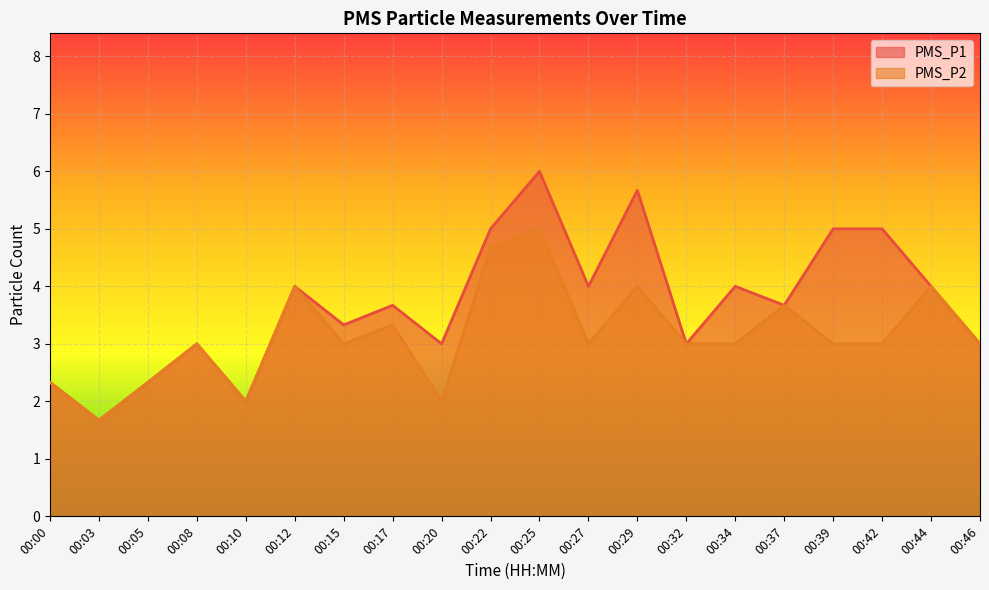

True or false: PMS_P2 and PMS_P1 intersect in this chart.

False